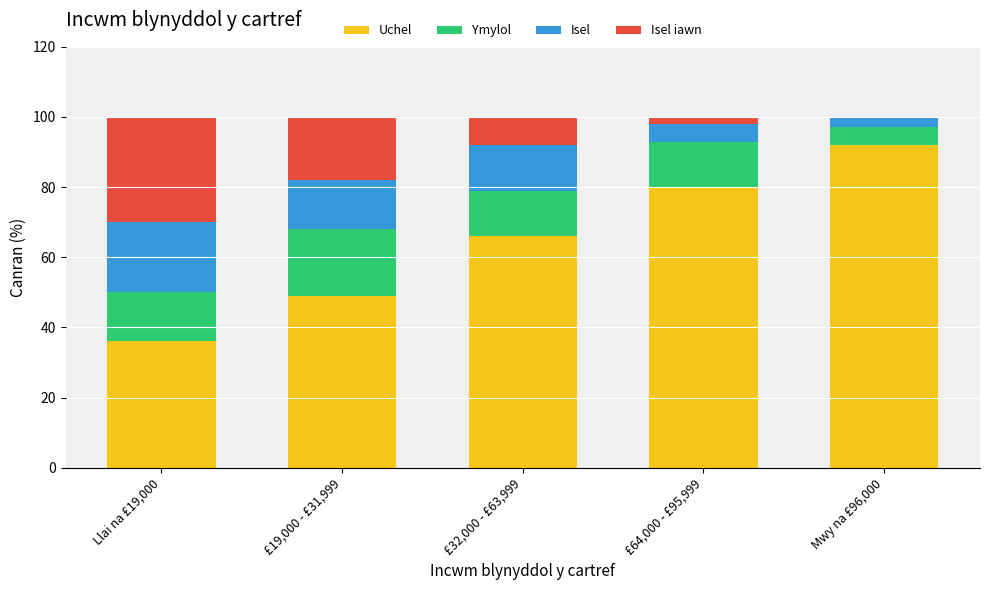

Reading left to right, what are the values for Uchel?

Llai na £19,000=36	£19,000 - £31,999=49	£32,000 - £63,999=66	£64,000 - £95,999=80	Mwy na £96,000=92